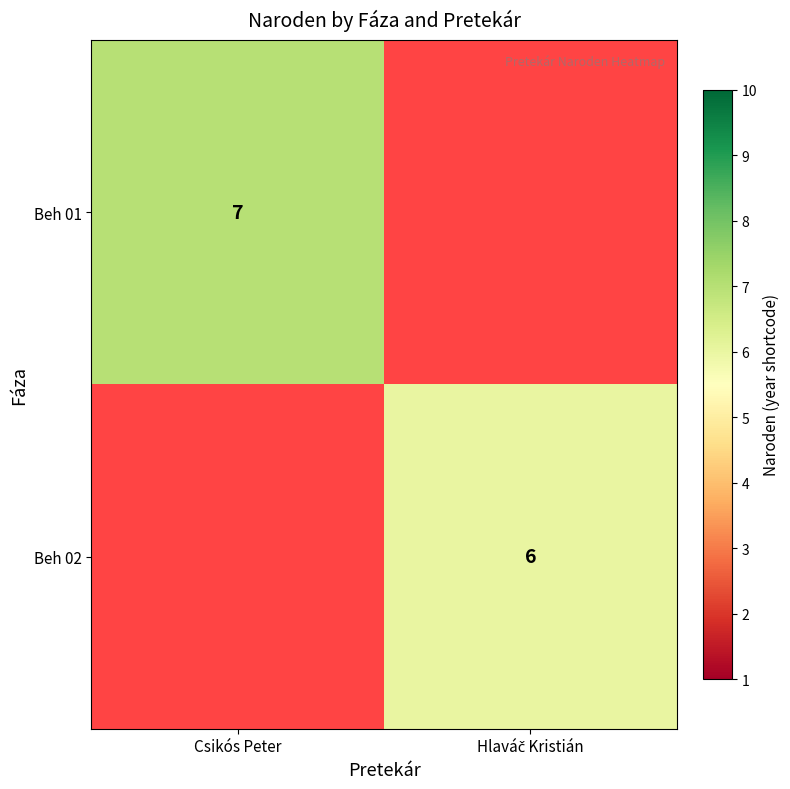

List the labels in order of Beh 01 value, largest first.

Csikós Peter, Hlaváč Kristián